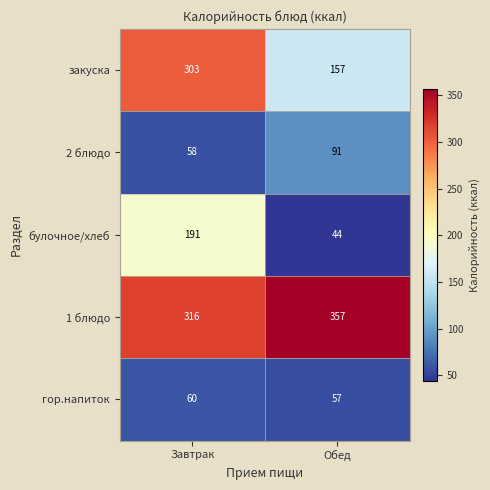

Which category has the lowest value across all series?

Обед